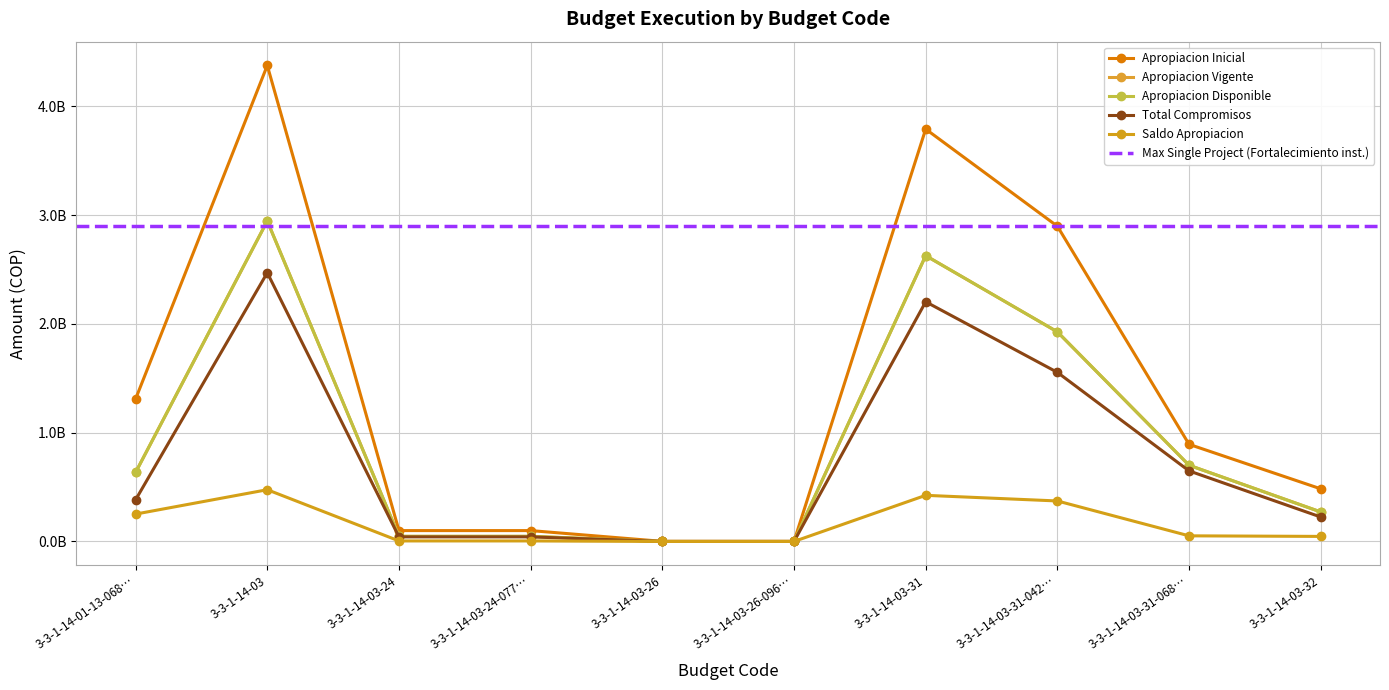

True or false: Apropiacion Disponible and Total Compromisos intersect in this chart.

False